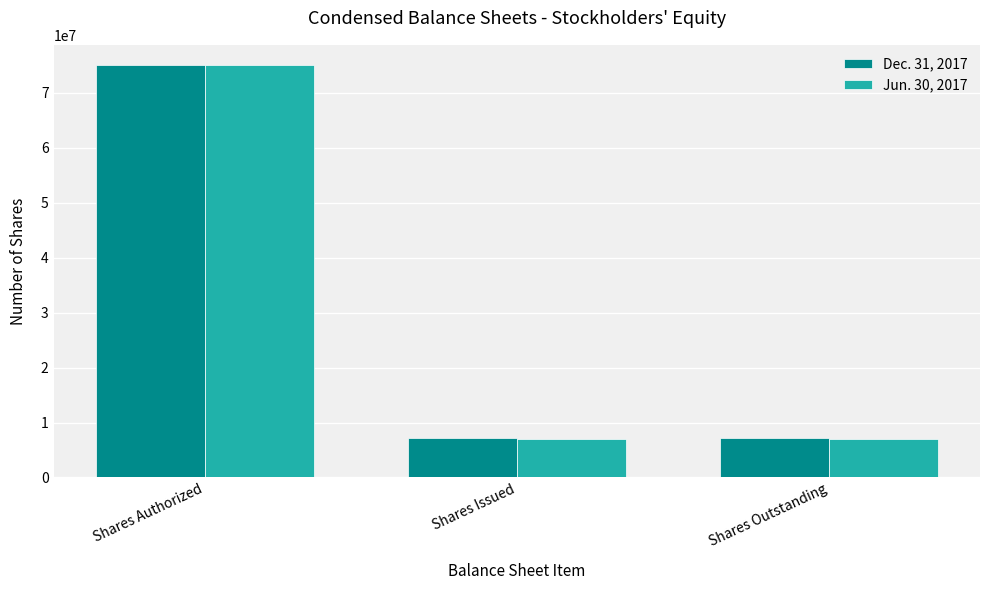

At which category is the sum across all series the highest?

Shares Authorized